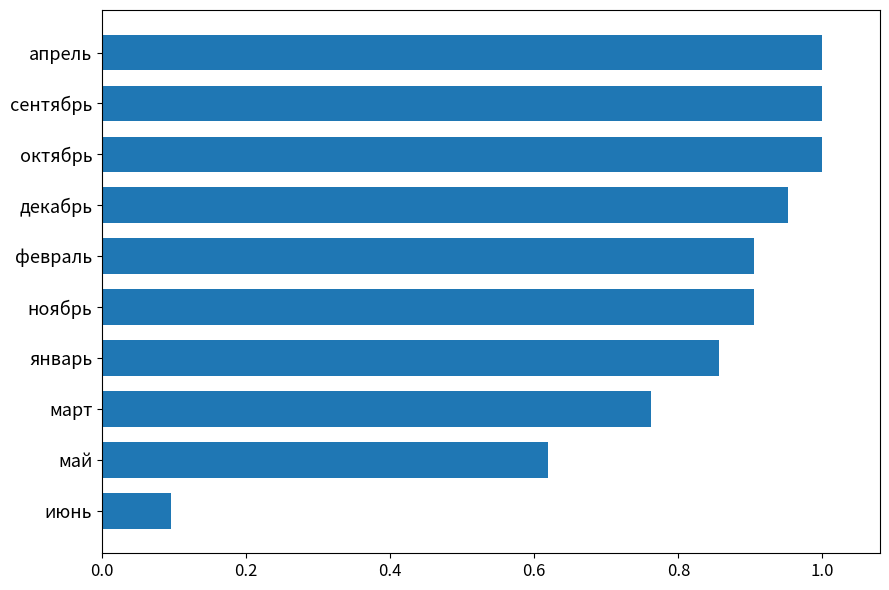

How many data points does each series have?

10